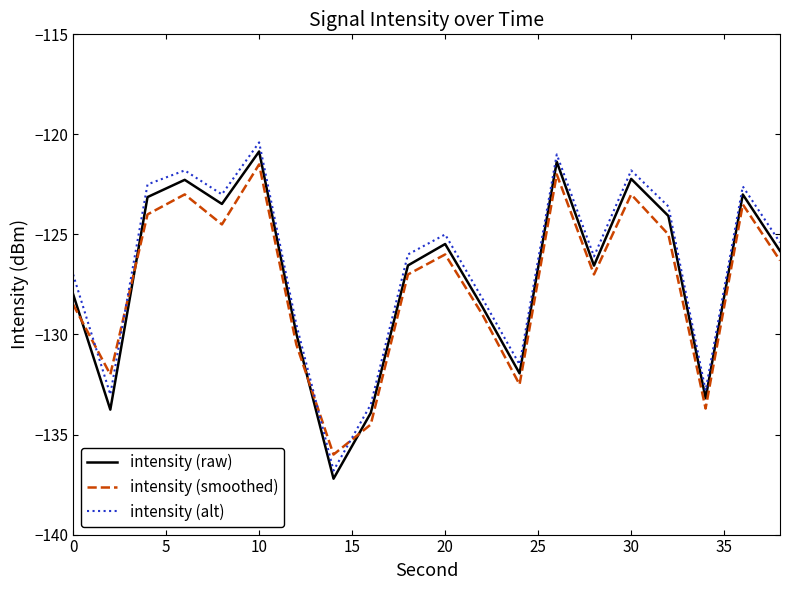

Count the number of data series in this chart.

3